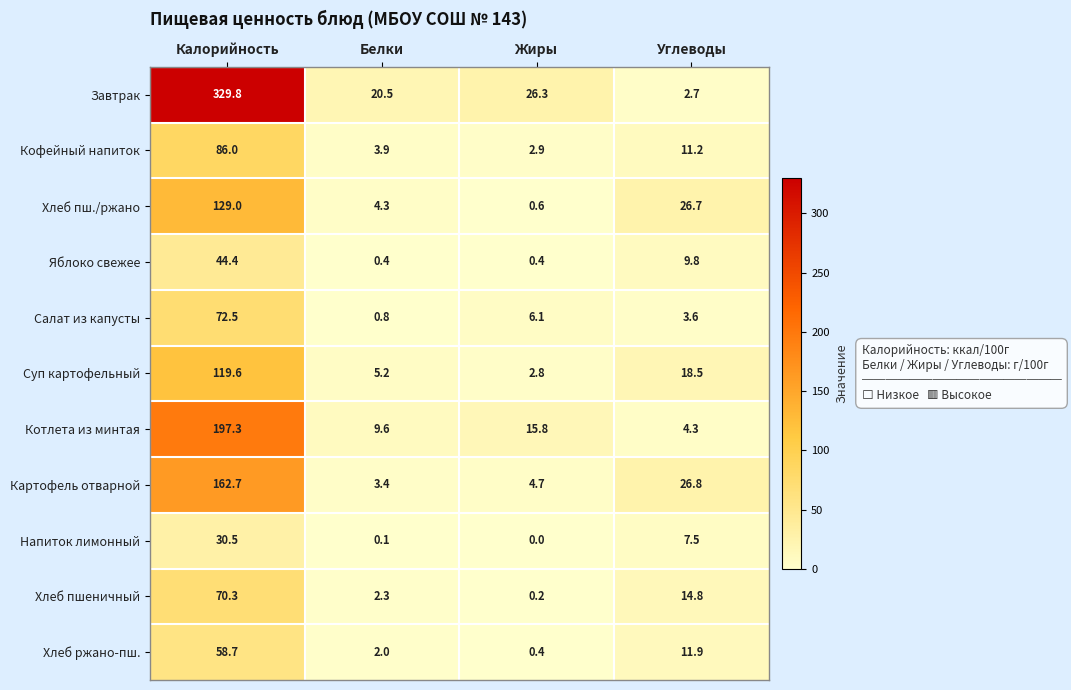

At how many categories does at least one series exceed 115?

1